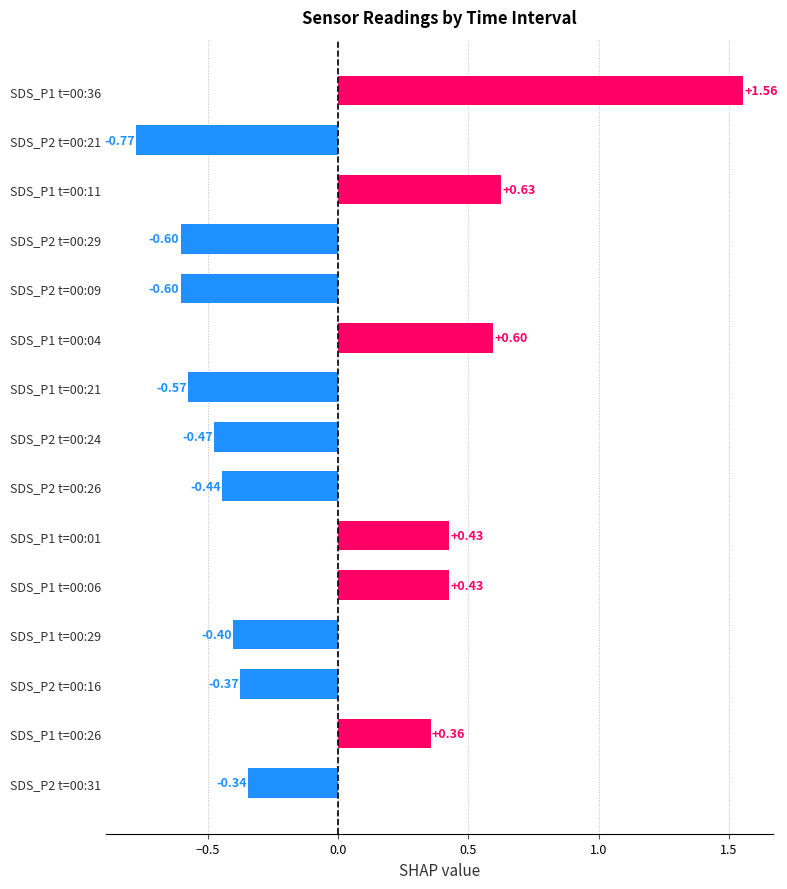

At which label is the value closest to 0?

SDS_P2 t=00:31